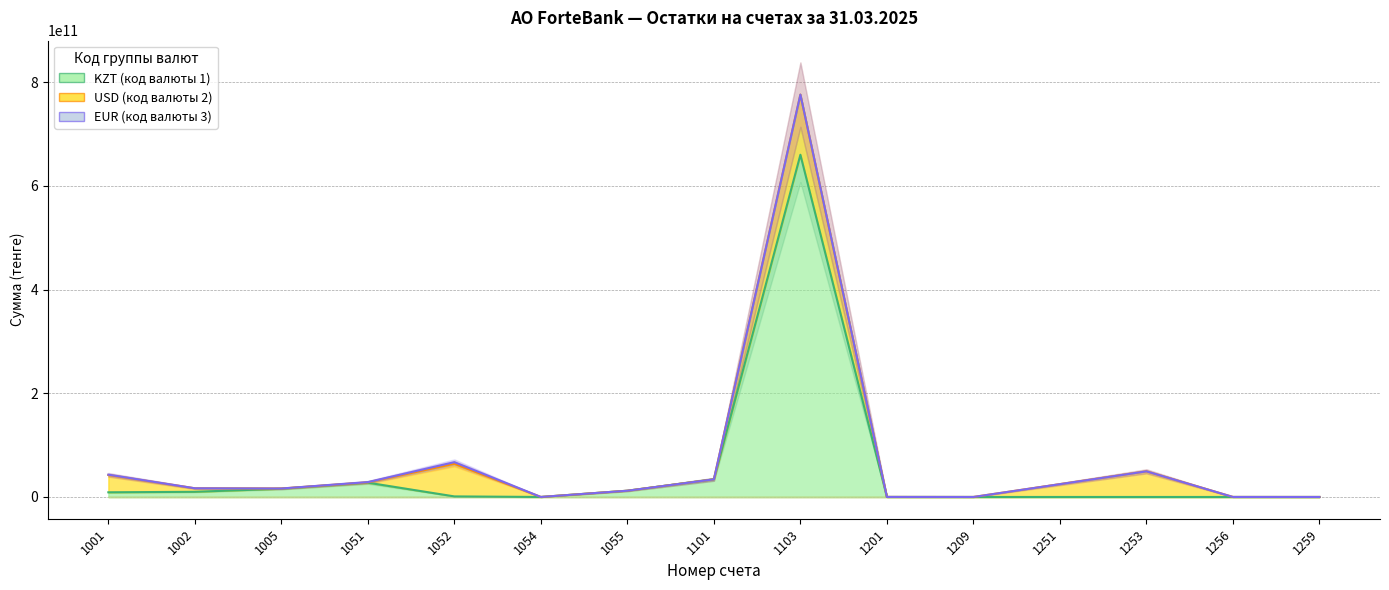

Which series changed the most between 1002 and 1253?

USD (код валюты 2)